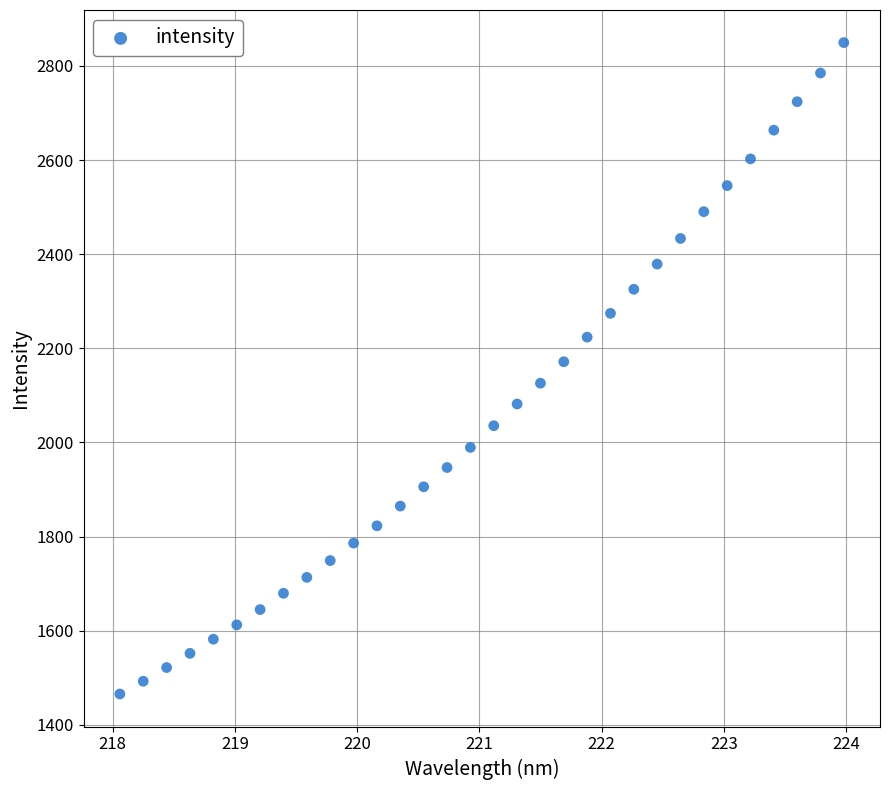

What is the range of Y values (max minus min)?

1383.9